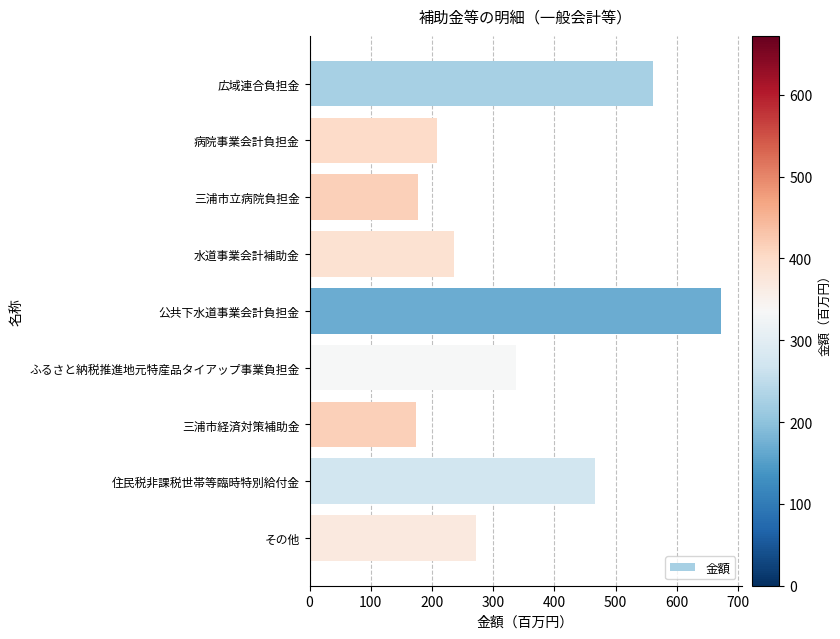

Where is the data nearest to the value 423?

住民税非課税世帯等臨時特別給付金